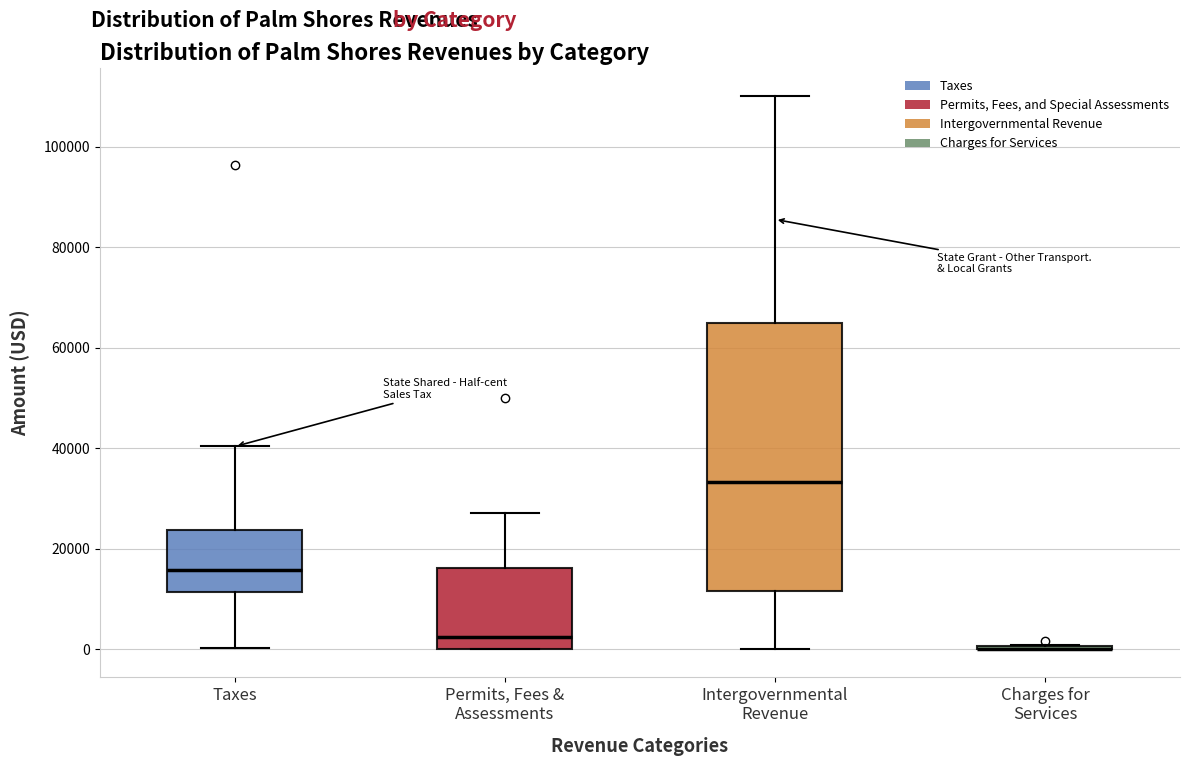

Comparing the boxes themselves (not the whiskers), which one is the tallest?

Intergovernmental Revenue